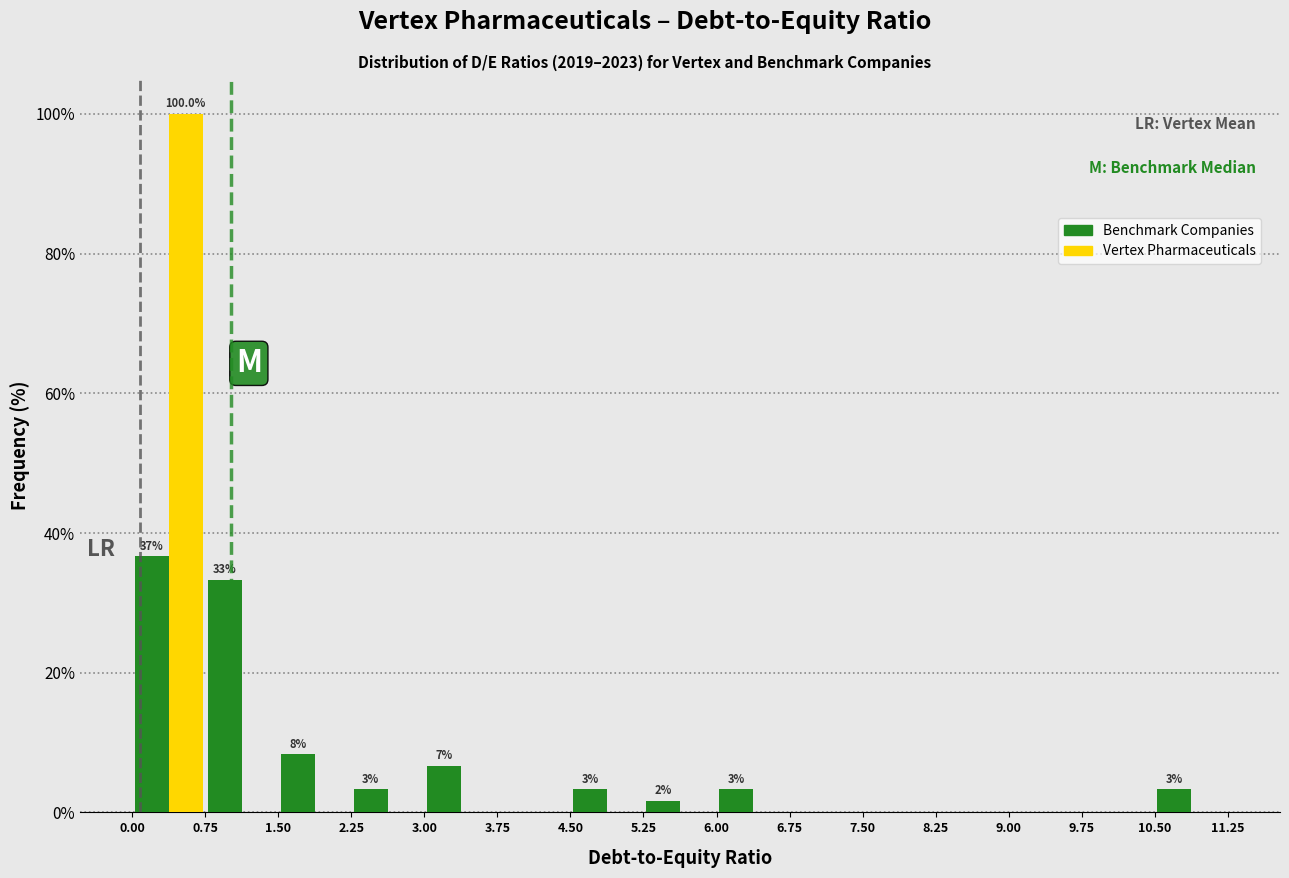

In the Vertex Pharmaceuticals series, which range on the x-axis has the tallest bar?

0.00 to 0.75